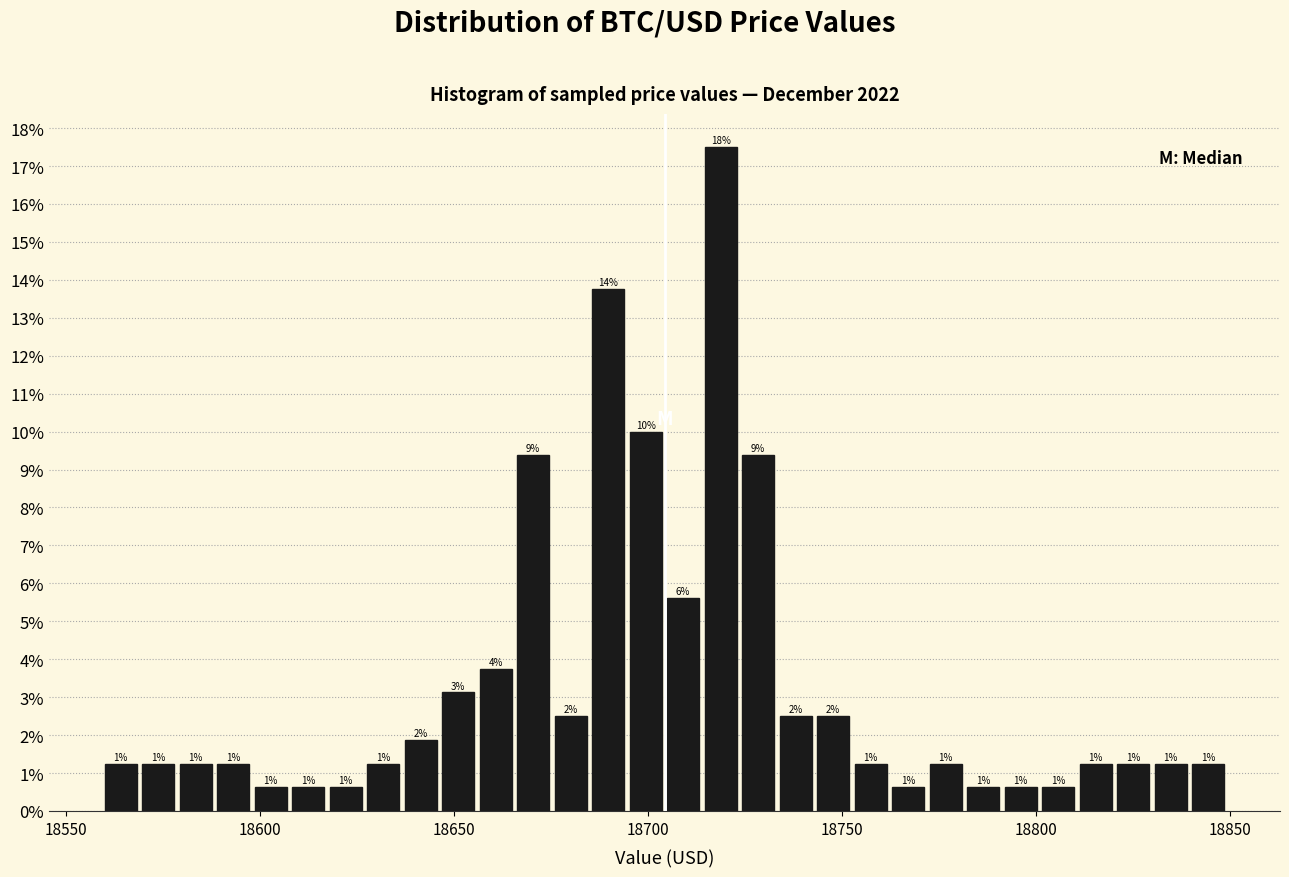

Around what value on the x-axis is the tallest bar? Give the approximate position of its centre, as read against the axis.

18720